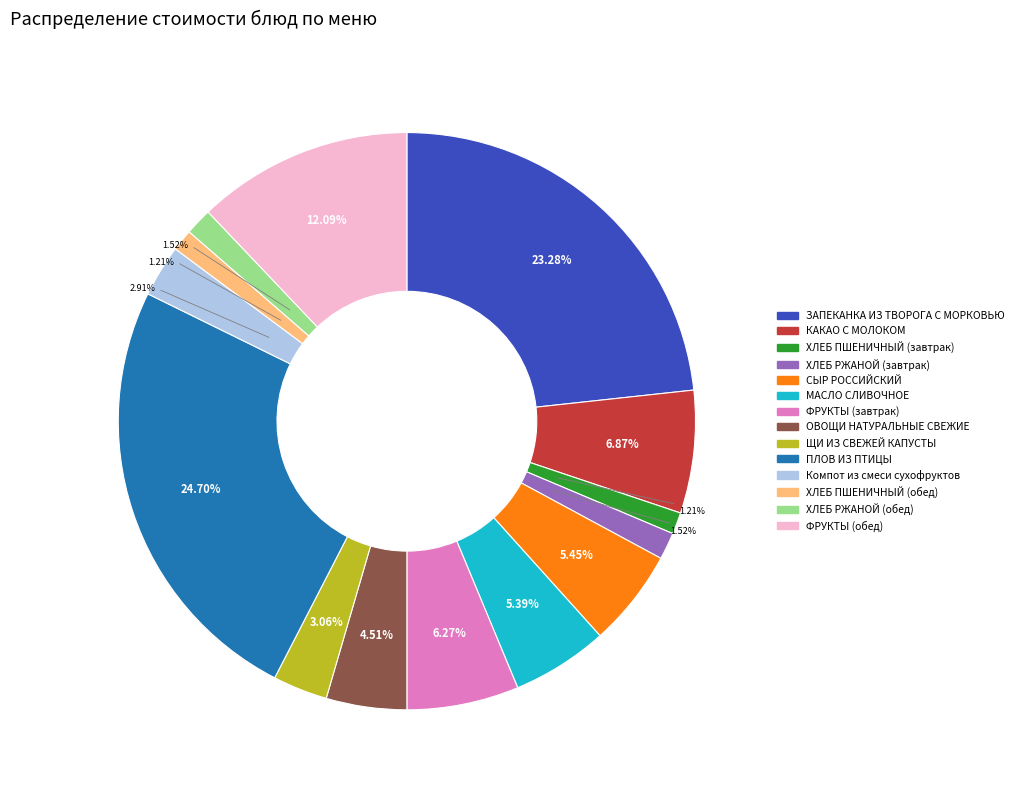

Which category has the biggest portion of the pie?

ПЛОВ ИЗ ПТИЦЫ